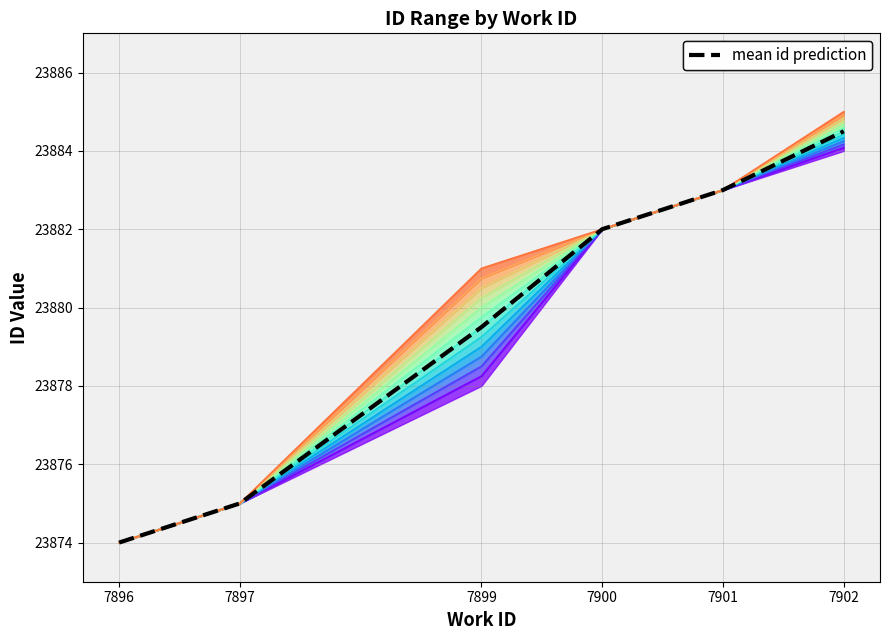

Between 7901 and 7900, which is larger?

7901